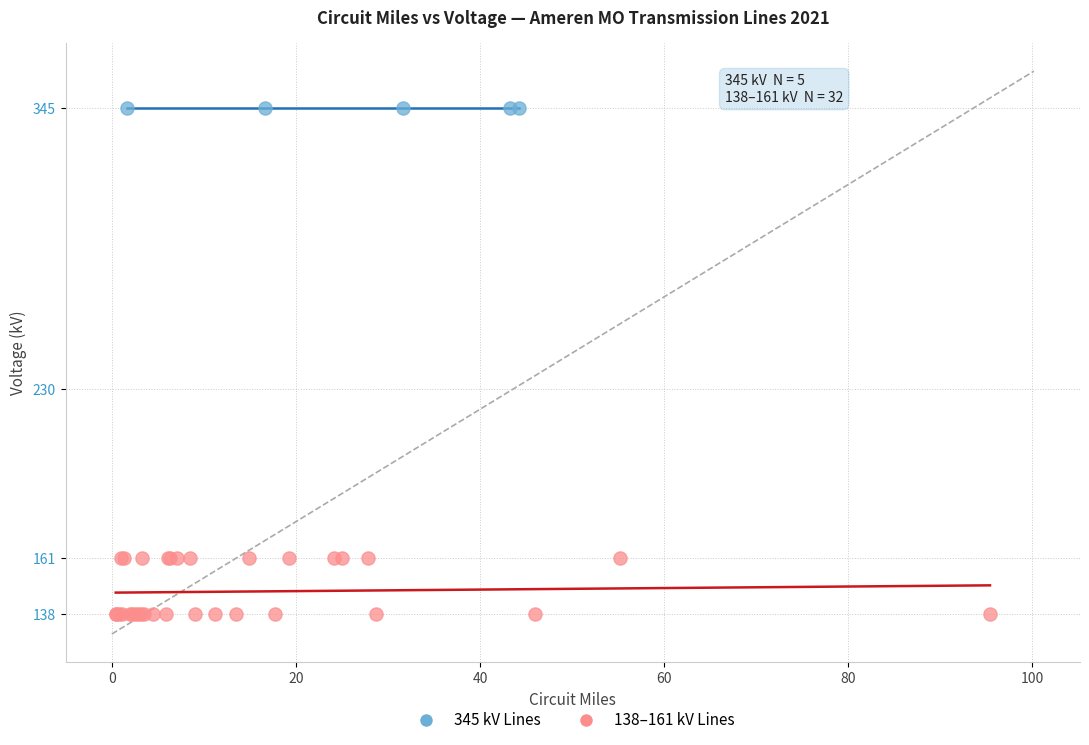

Which series contains the highest Y value?

345 kV Lines